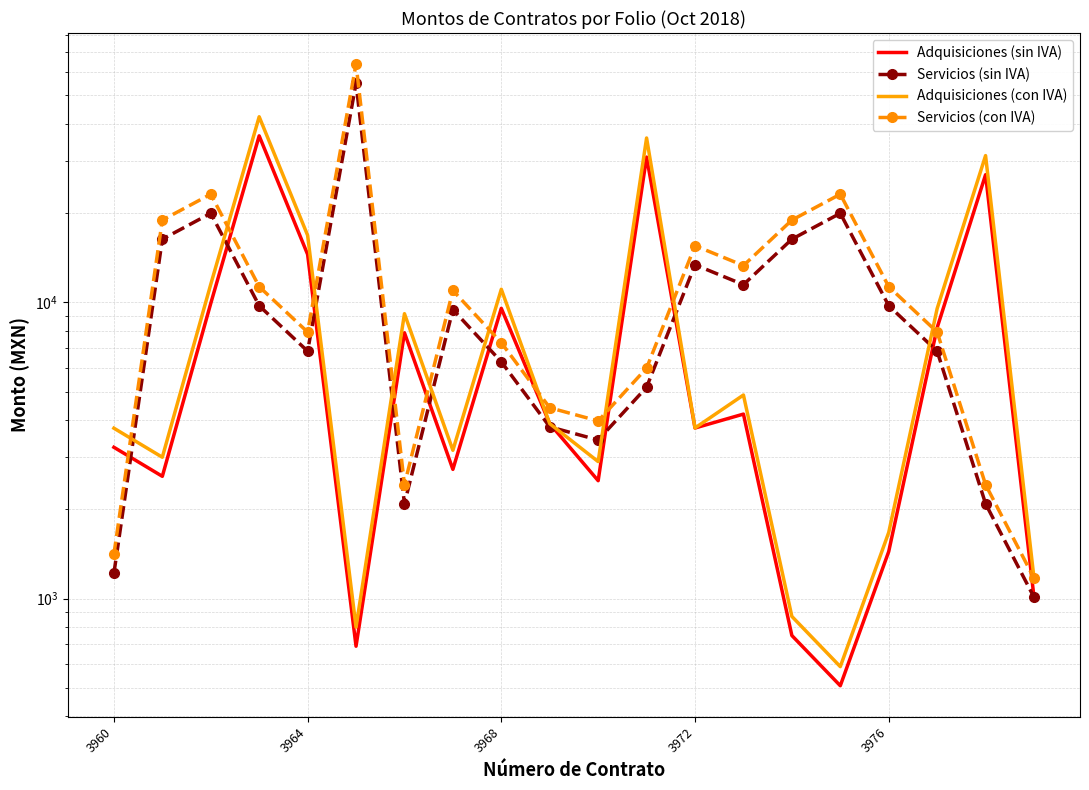

Count the number of data series in this chart.

4